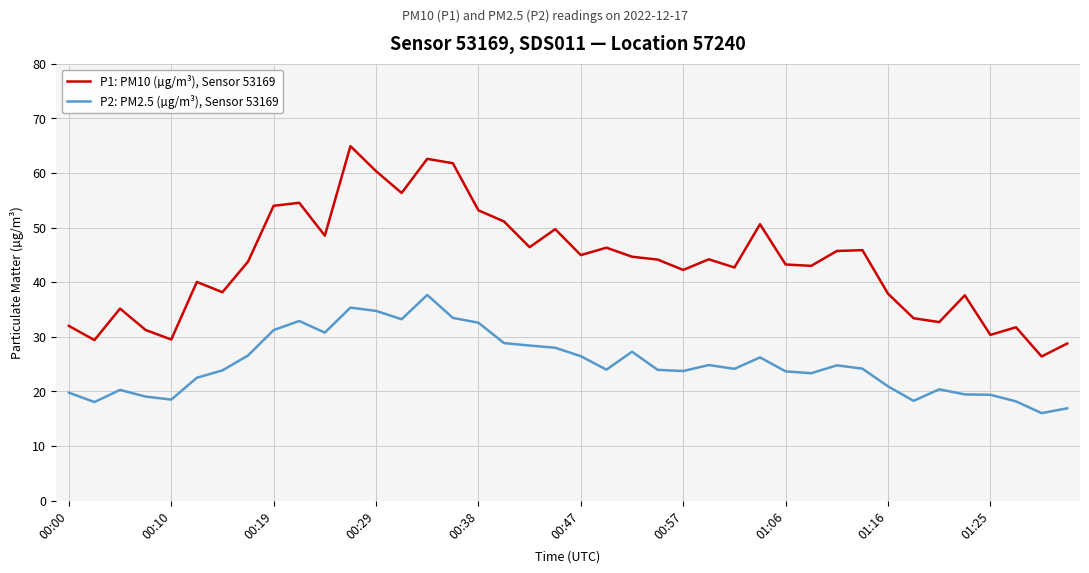

True or false: P1: PM10 (µg/m³), Sensor 53169 and P2: PM2.5 (µg/m³), Sensor 53169 intersect in this chart.

False